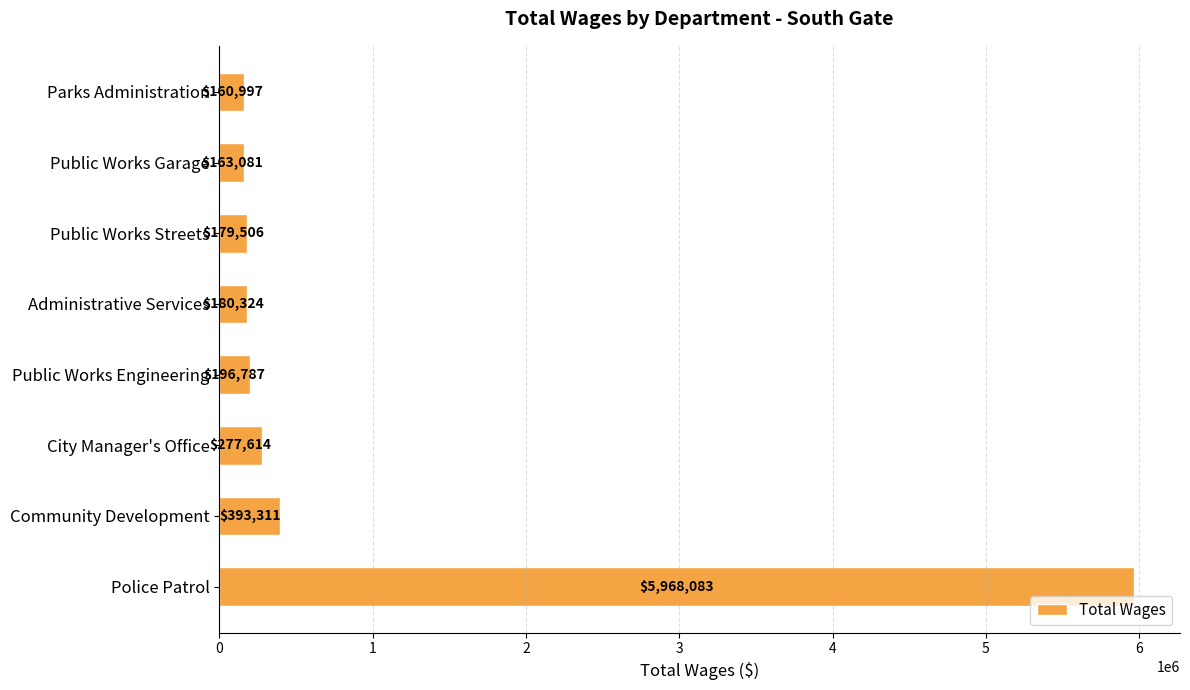

What is the sum of all values?

7519703